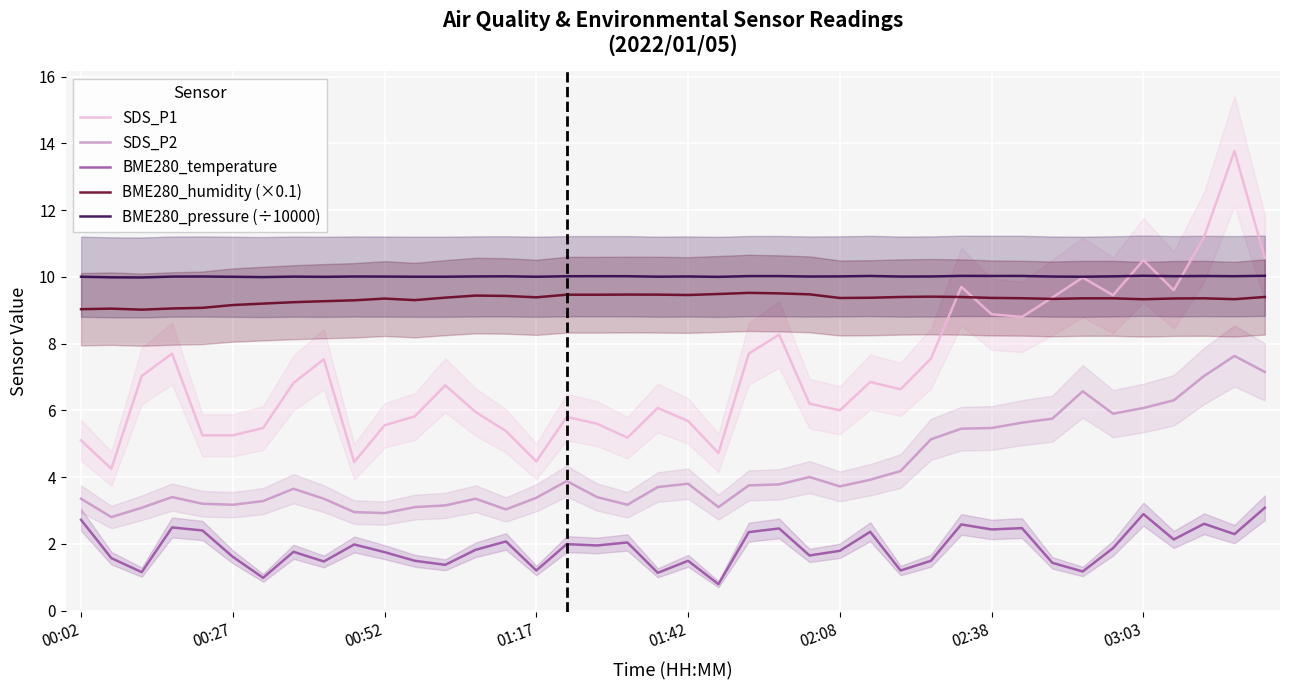

True or false: BME280_temperature and SDS_P1 intersect in this chart.

False